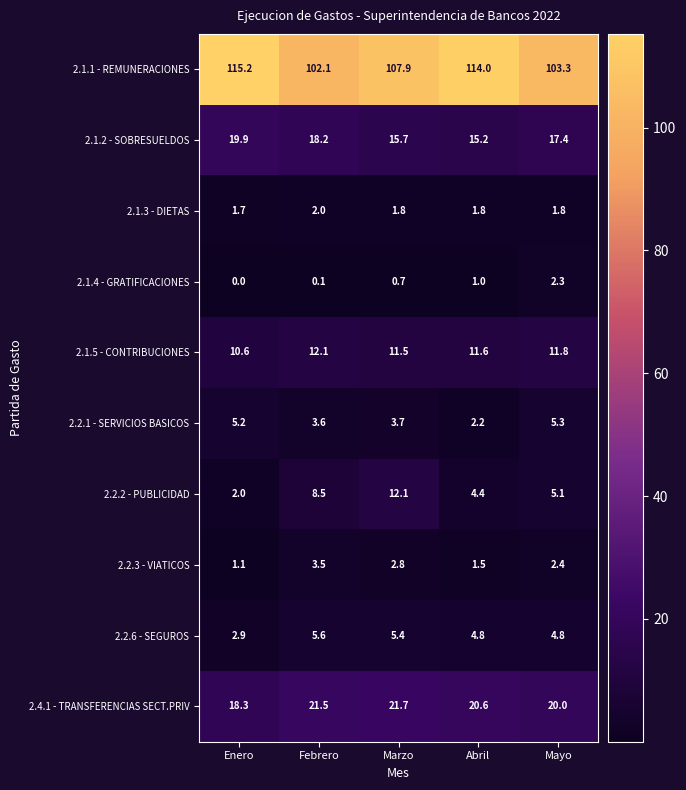

Is it true that 2.1.3 - DIETAS equals 3.0 at Abril?

False